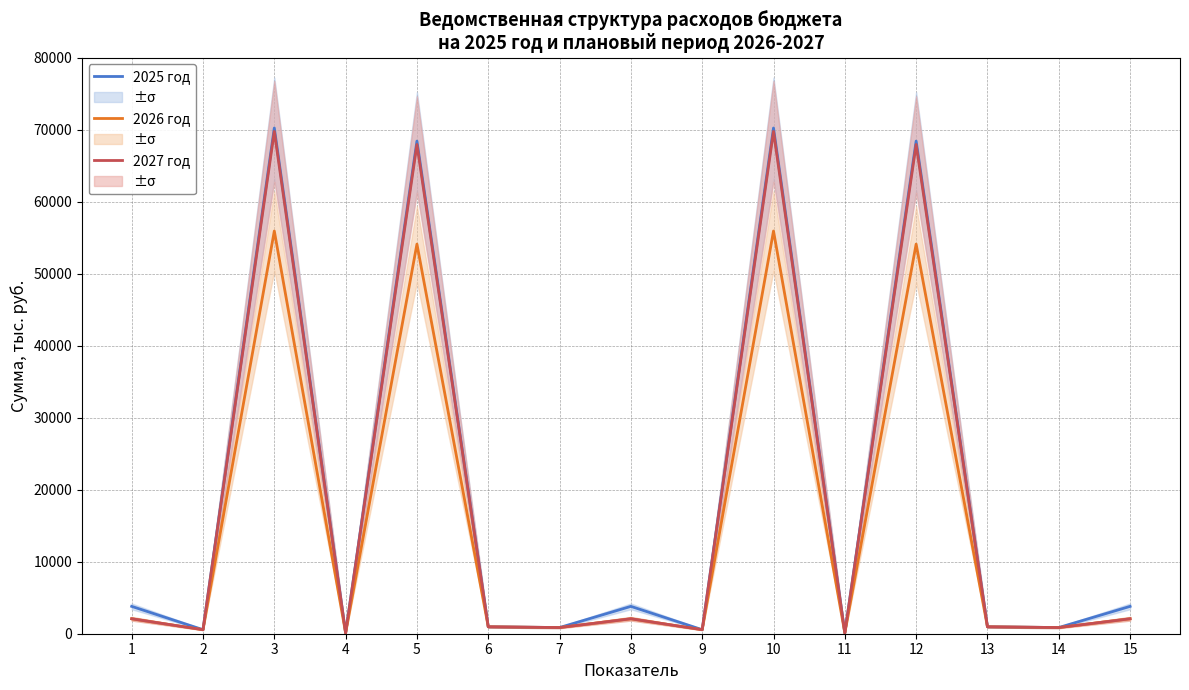

What is the difference between the maximum and minimum values in the 2027 год series?

69631.1